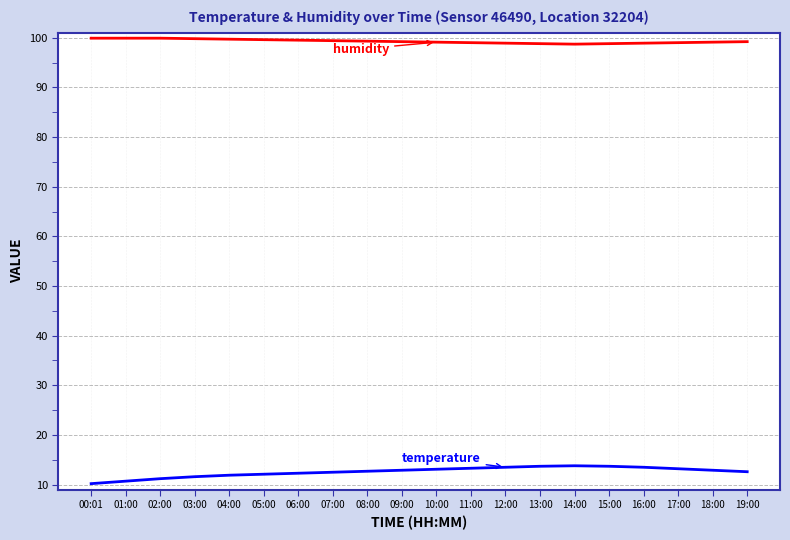

What position from the right is 09:00?

11